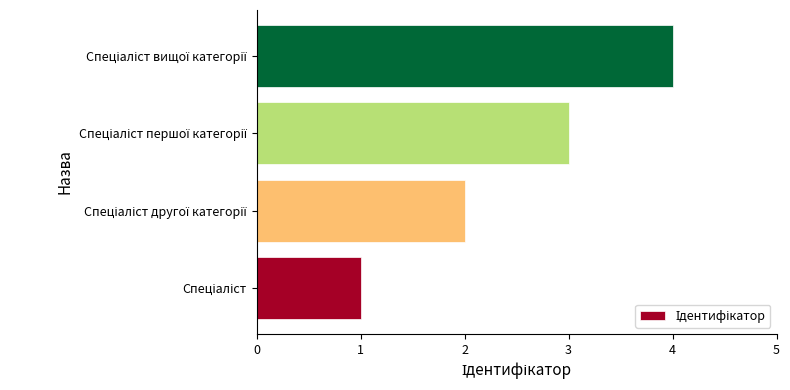

What is the difference between the maximum and minimum values?

3